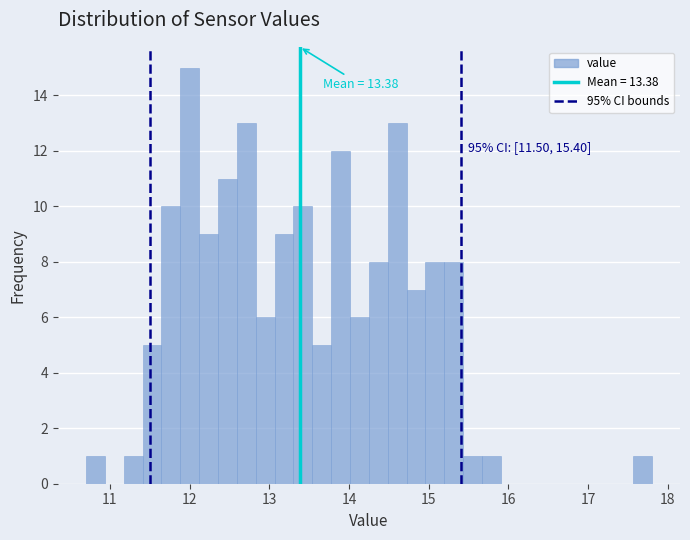

Read against the x-axis, roughly where is the centre of the tallest bar?

12.0